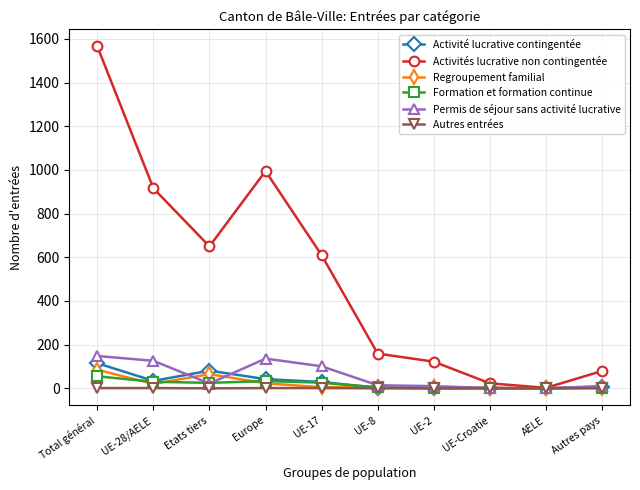

At which category does Activité lucrative contingentée reach its first local valley?

UE-28/AELE